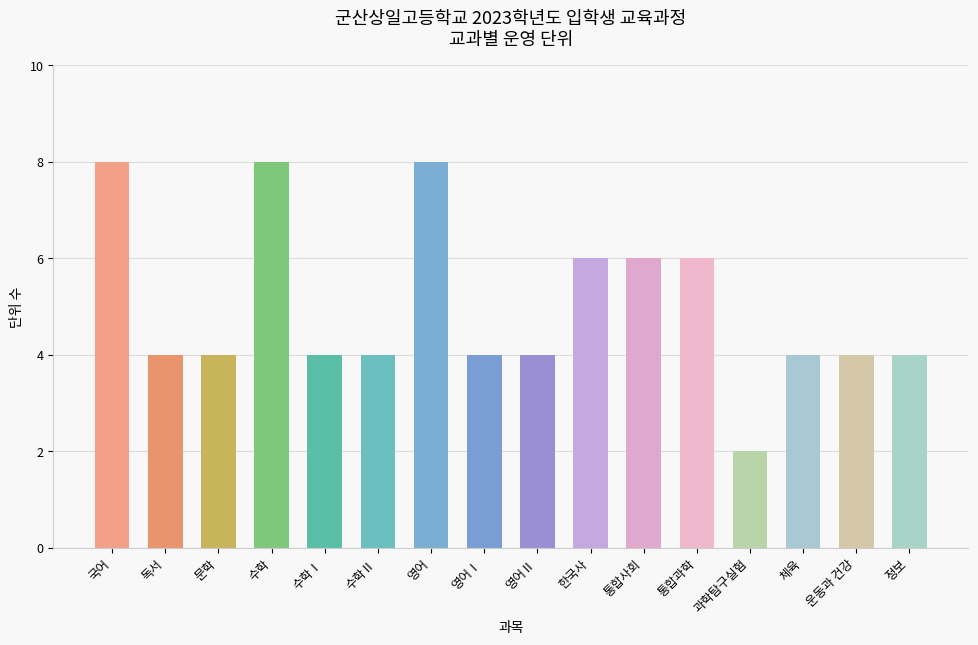

What is the label of the 8th bar from the right?

영어Ⅱ